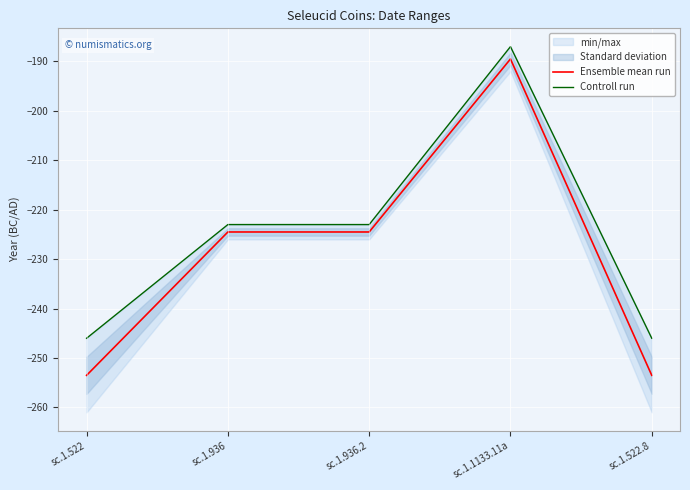

Is the value of Controll run at sc.1.936 greater than the value of Ensemble mean run at sc.1.936?

Yes